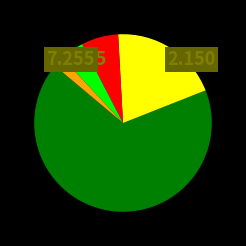

Count the number of slices in the pie.

5